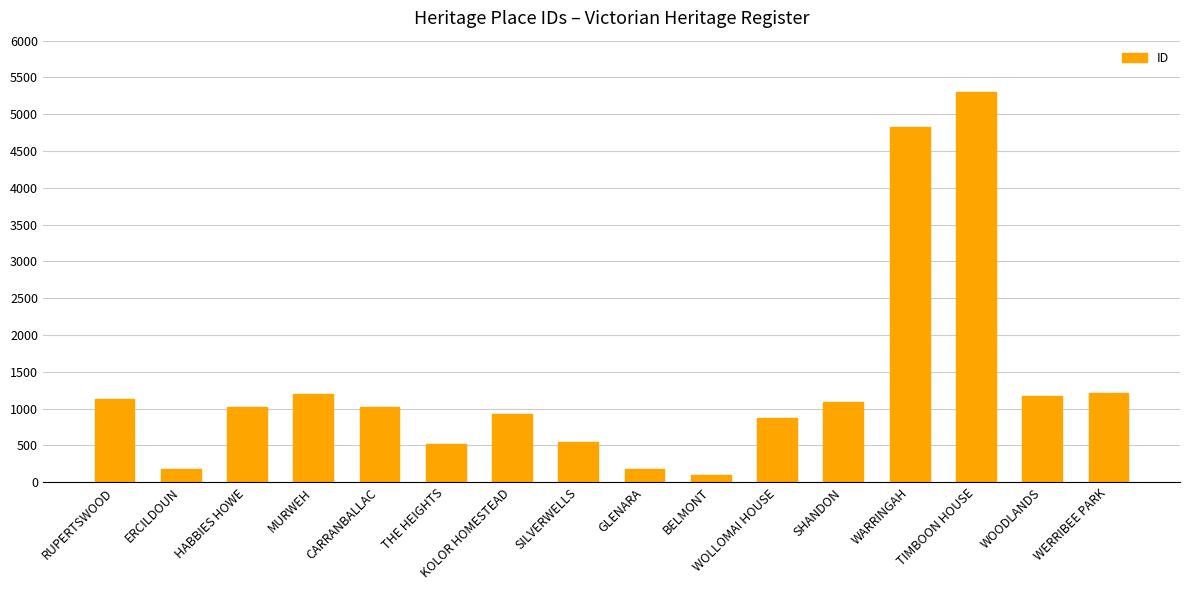

Where does the data first go above 1023?

RUPERTSWOOD